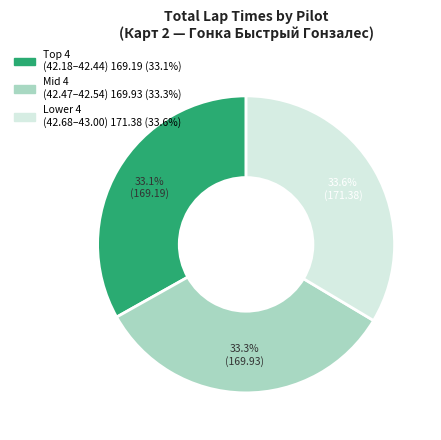

Does any single category account for the majority?

No